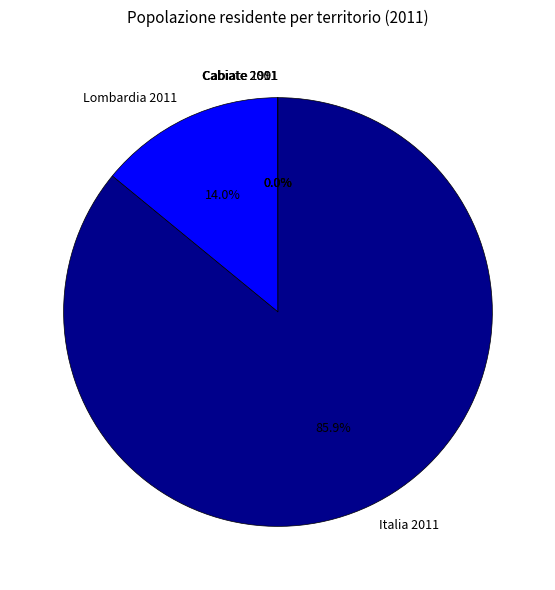

Which category has the biggest portion of the pie?

Italia 2011